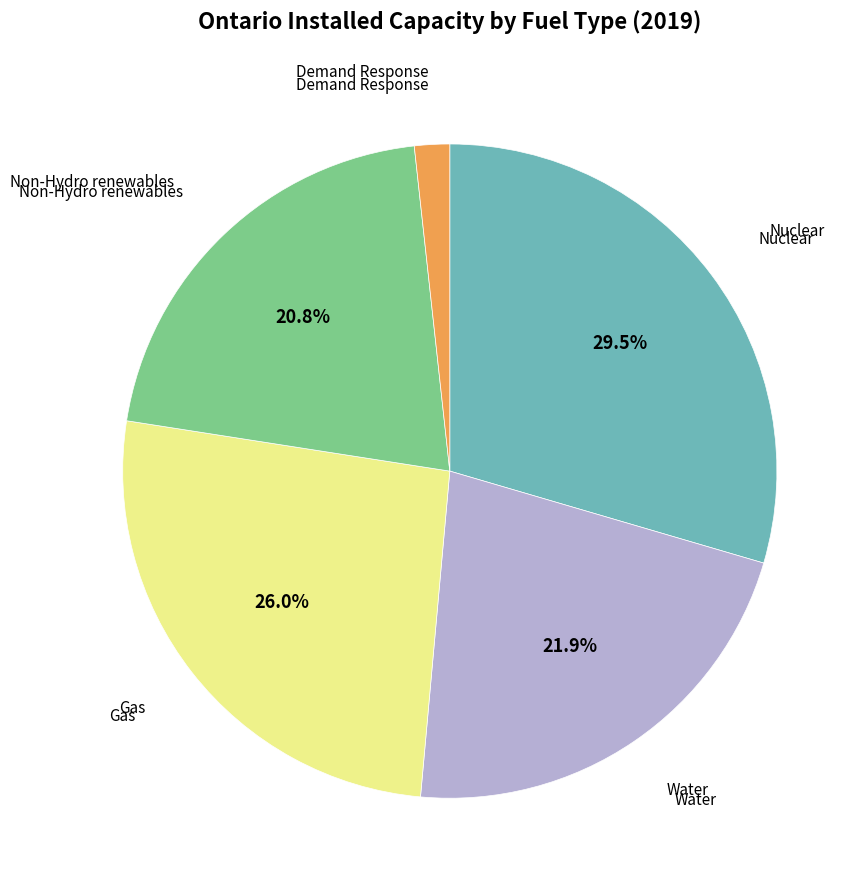

What percentage is NOT represented by Gas?

74.0%